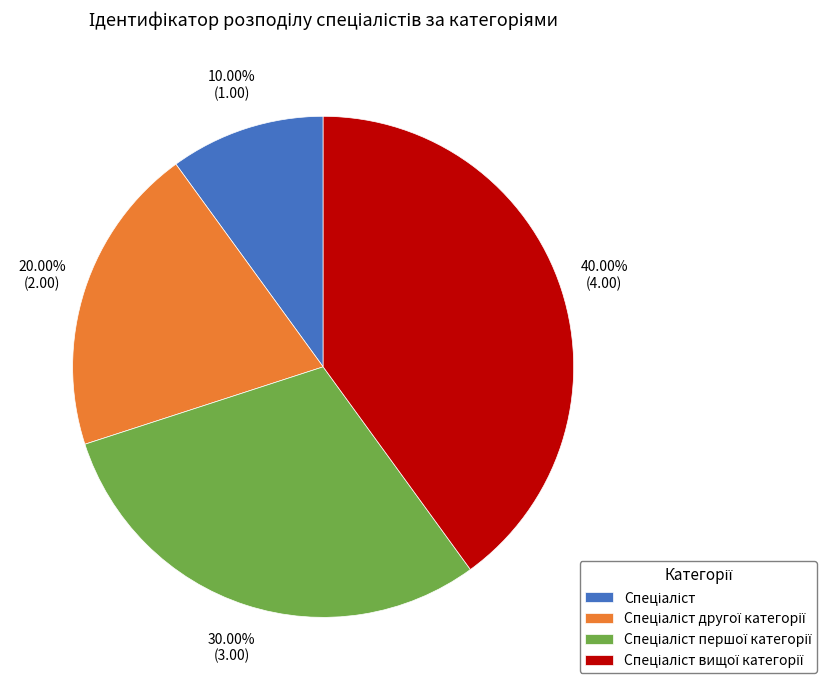

Does any single category account for the majority?

No